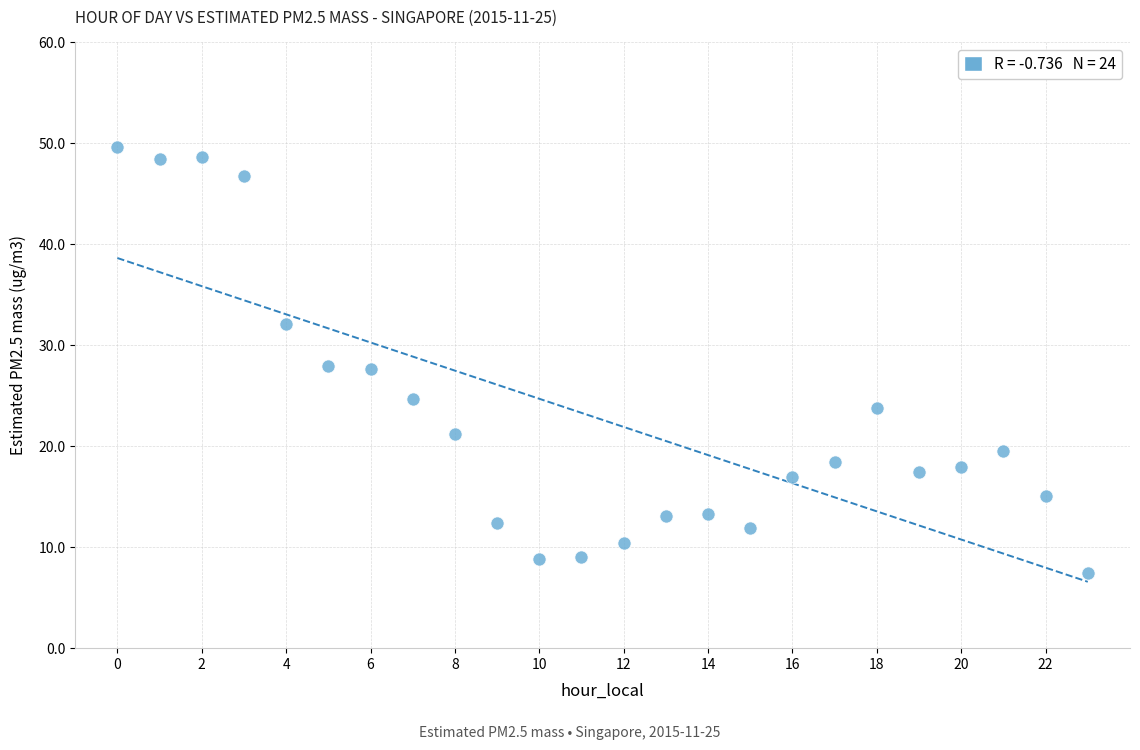

What is the range of Y values (max minus min)?

42.2